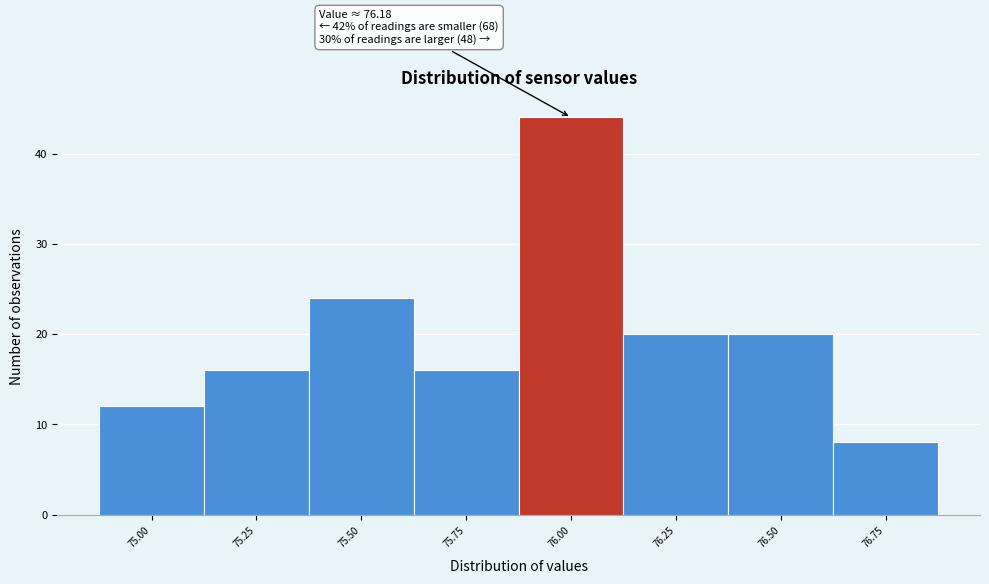

Reading left to right, transcribe all the data shown in this chart.

12	16	24	16	44	20	20	8